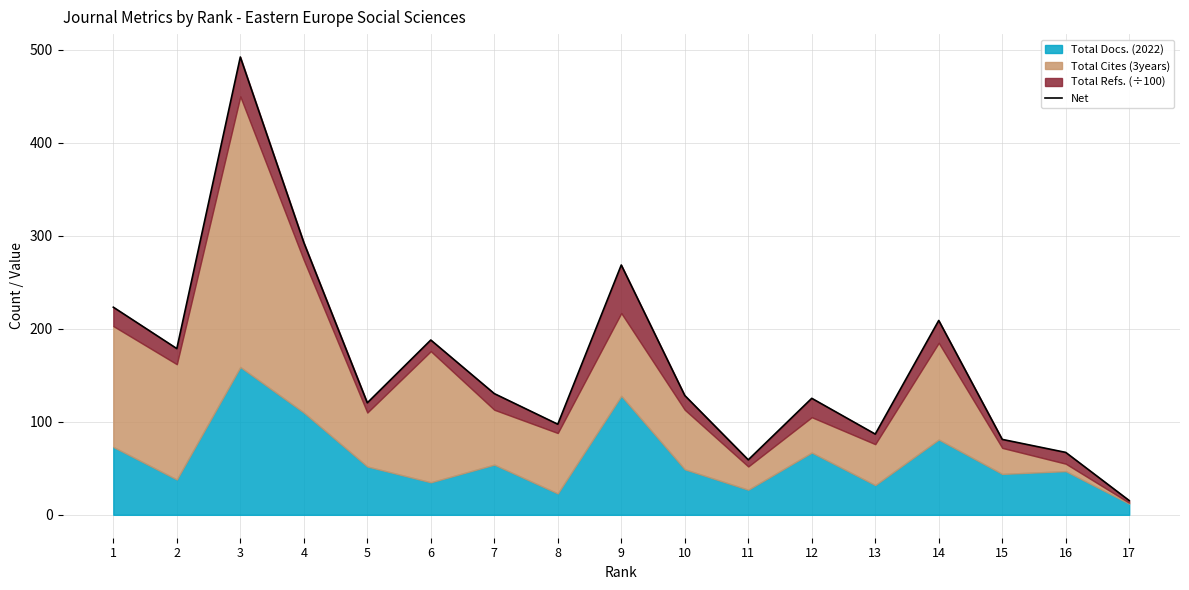

Where is the first local maximum?

3